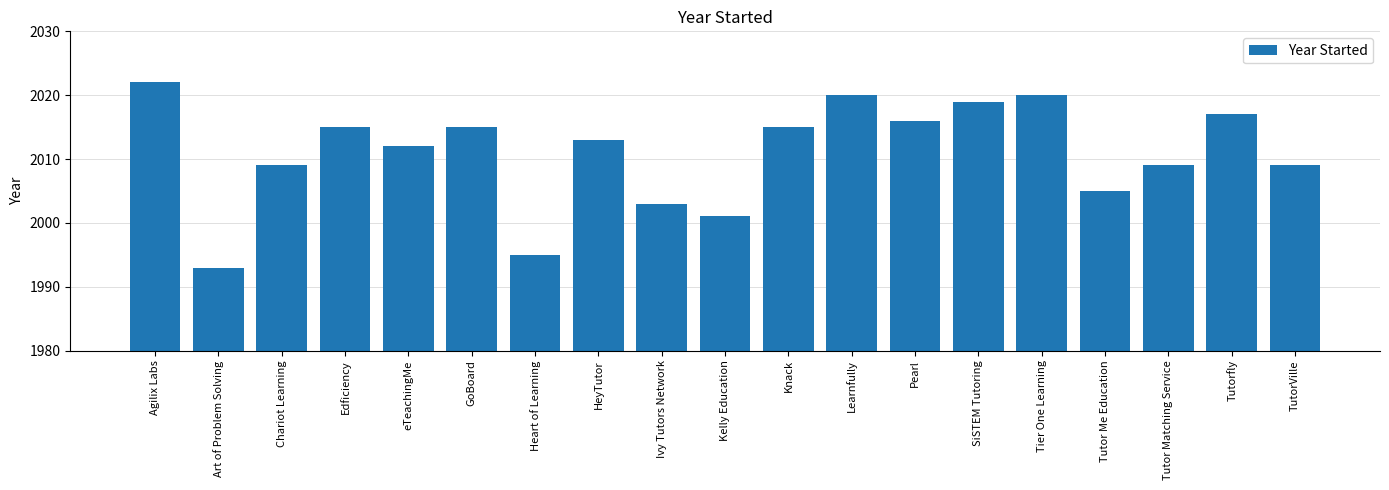

Approximately how many times larger is the value at GoBoard compared to TutorVille?

1.0